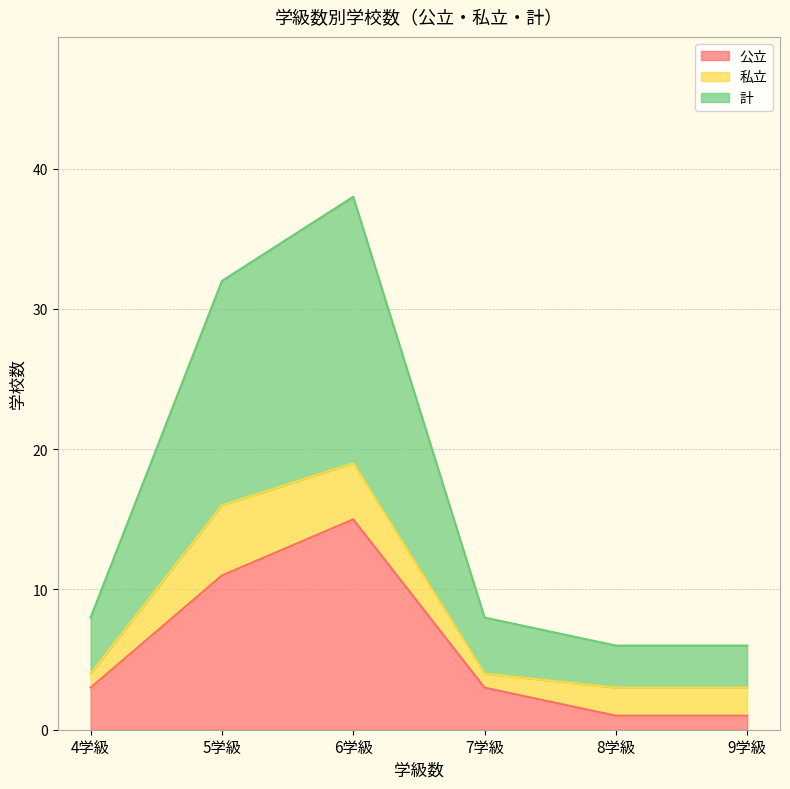

Is it true that 公立 equals 3 at 5学級?

False